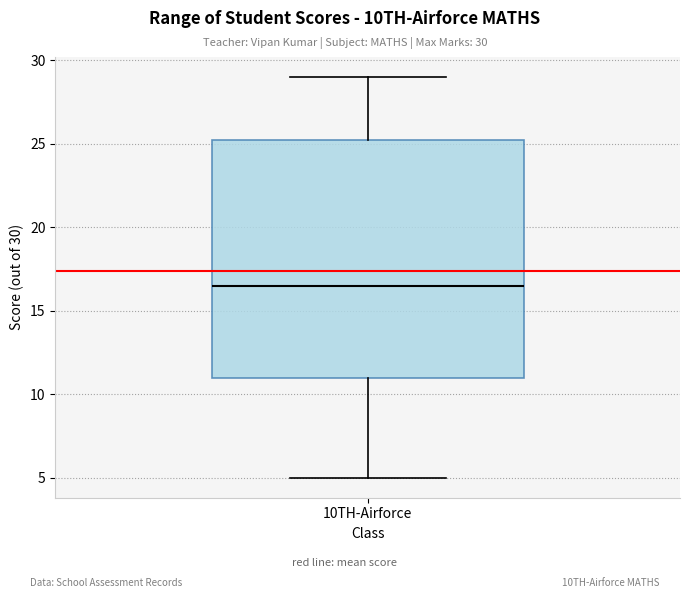

Transcribe this box plot: give where the median line is, the range the box spans, and where the two whiskers end, as read against the y-axis. The values are not printed on the chart, so give them approximately, as read against the axis.

median 16.5, box 11.0 to 25.5, whiskers 5.0 to 29.0